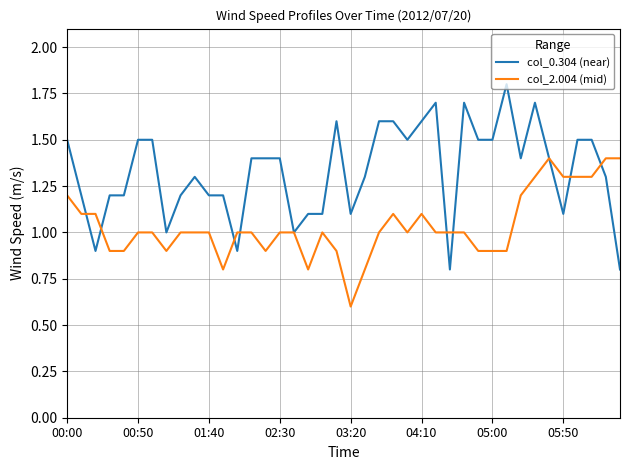

What is the difference between the second highest and minimum values in the col_2.004 (mid) series?

0.8